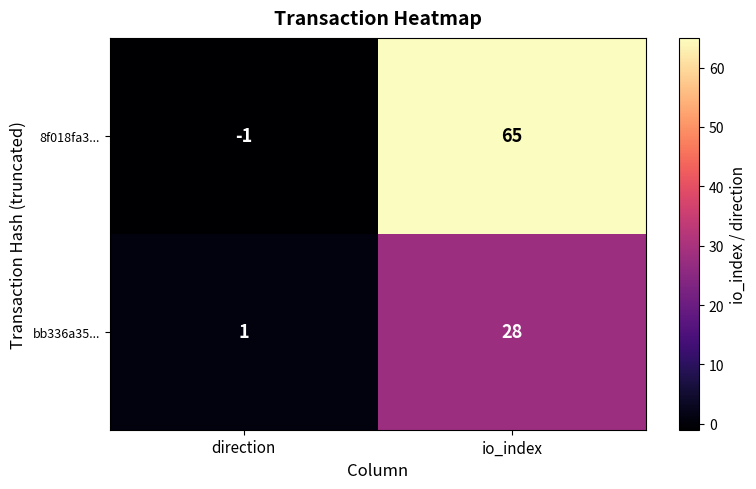

List the series in order of their peak value, lowest first.

bb336a35..., 8f018fa3...